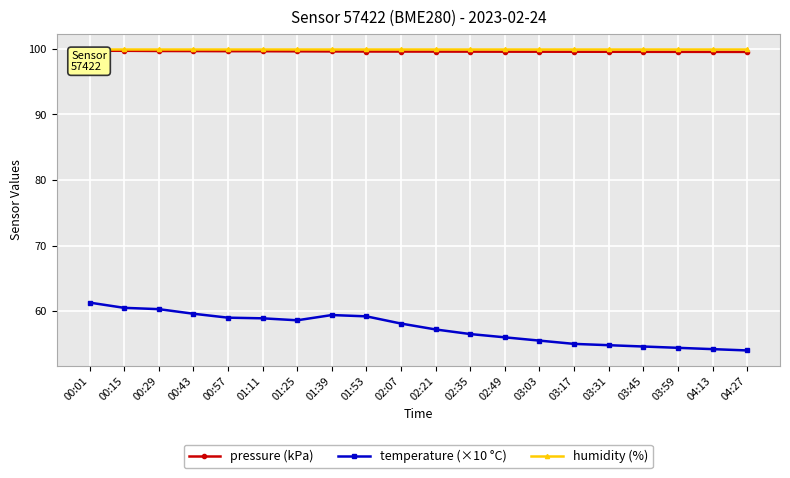

What is the difference between the temperature (×10 °C) values at 03:59 and 04:13?

0.2